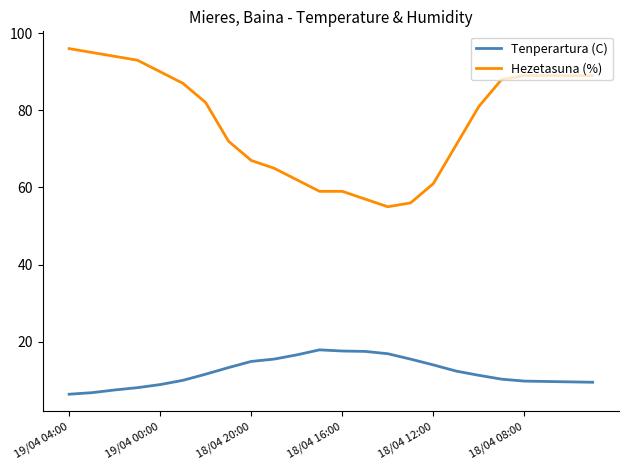

Which series has the largest total across all categories?

Hezetasuna (%)